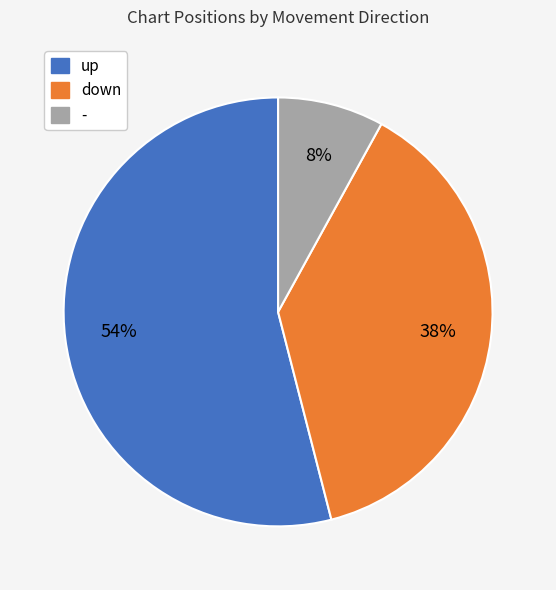

To the nearest percent, what percentage of the pie is -?

8%